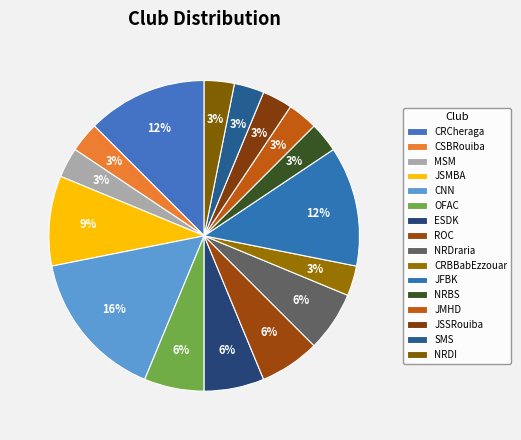

How many slices are in this pie chart?

16